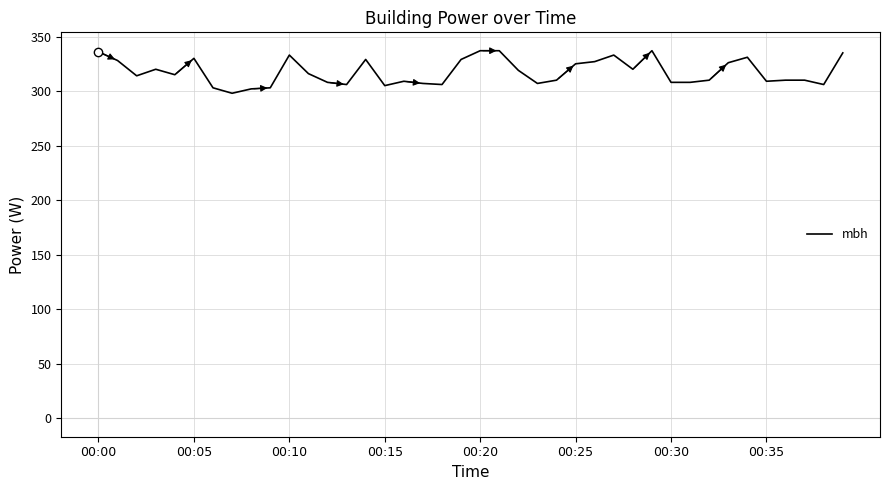

What is the maximum value shown in the chart?

337